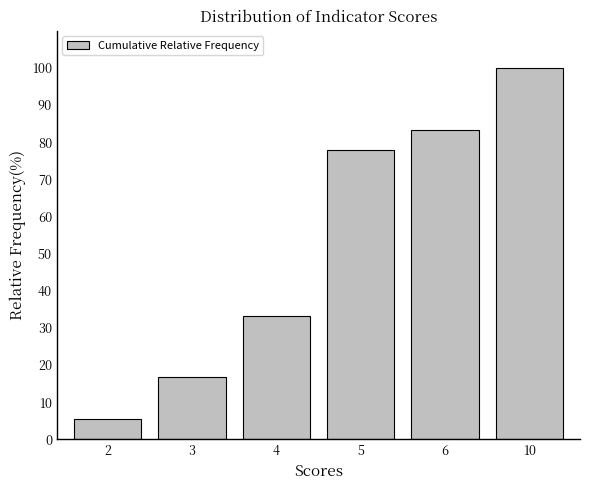

Reading right to left, list all the values displayed in this chart.

100.0	83.3	77.8	33.3	16.7	5.6